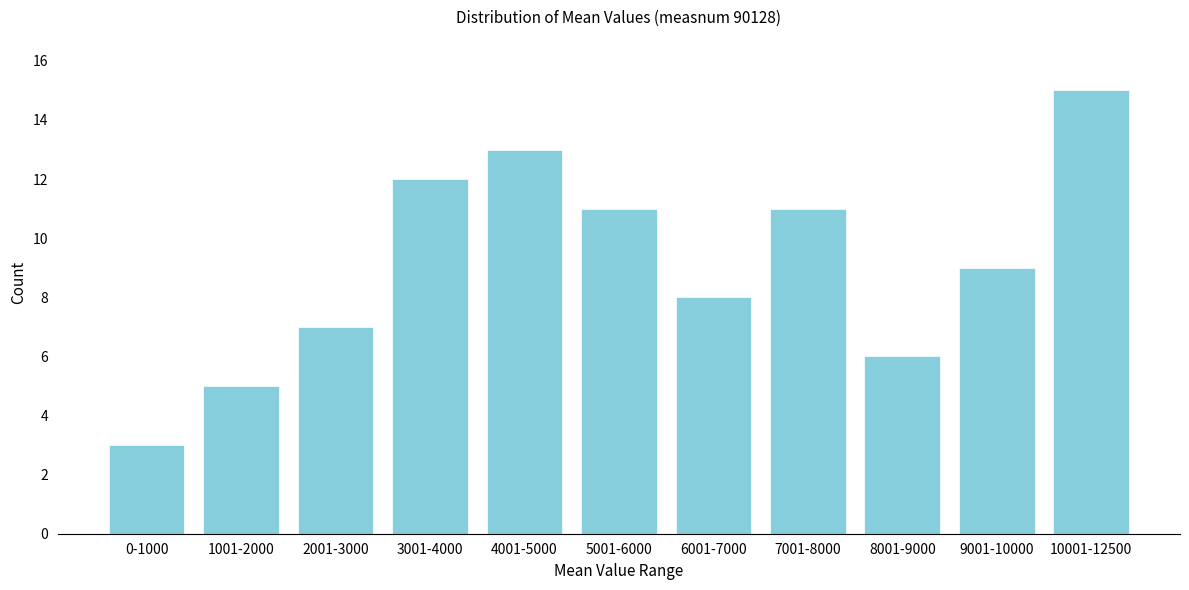

Reading right to left, extract all data points from this chart.

10001-12500=15	9001-10000=9	8001-9000=6	7001-8000=11	6001-7000=8	5001-6000=11	4001-5000=13	3001-4000=12	2001-3000=7	1001-2000=5	0-1000=3